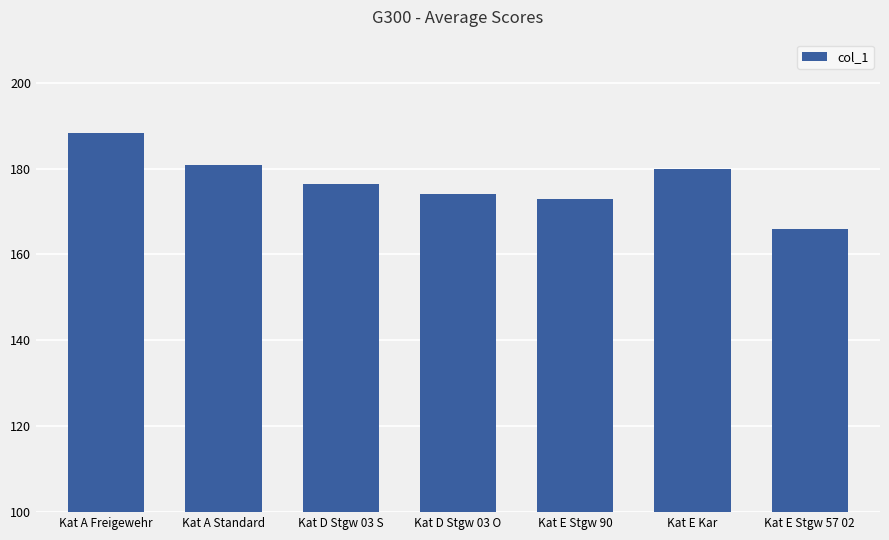

What is the average value?

176.9